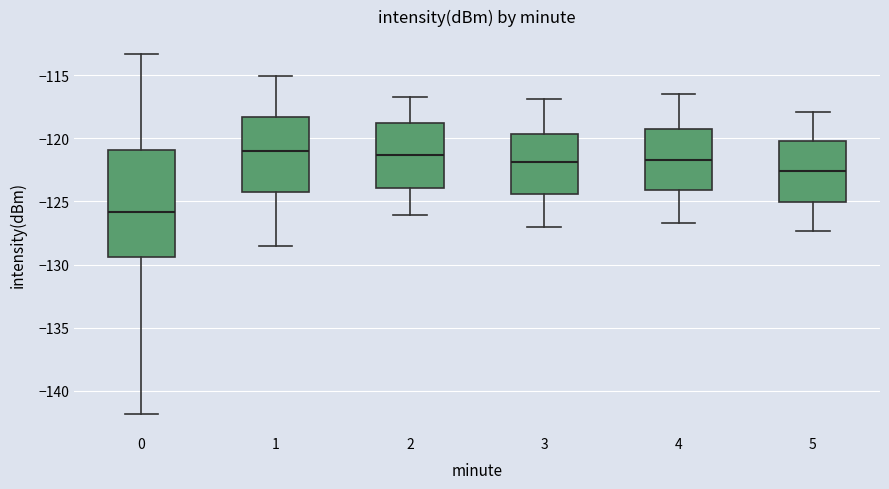

Which box has the lowest median line?

0